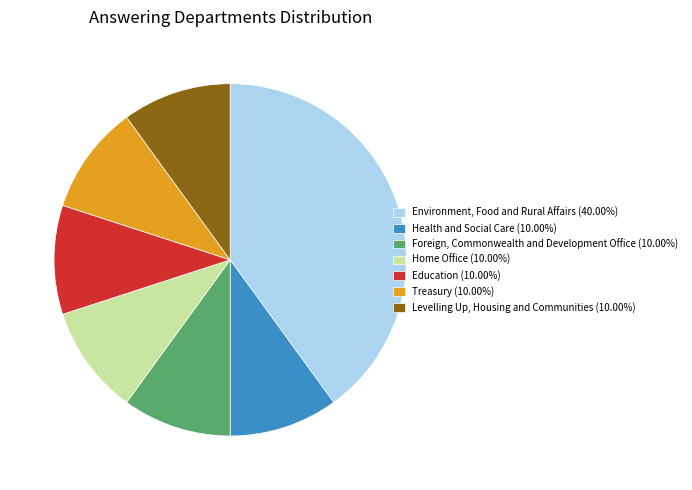

Is there any slice that represents more than half of the pie?

No